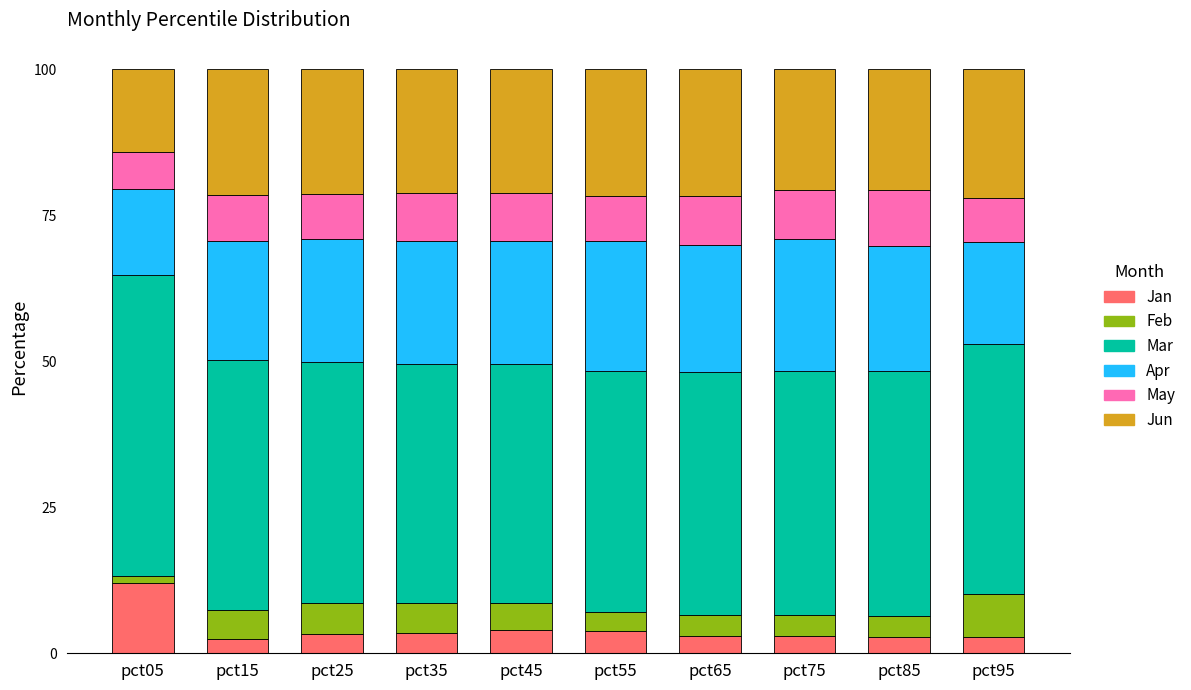

How many bars are there in total?

10